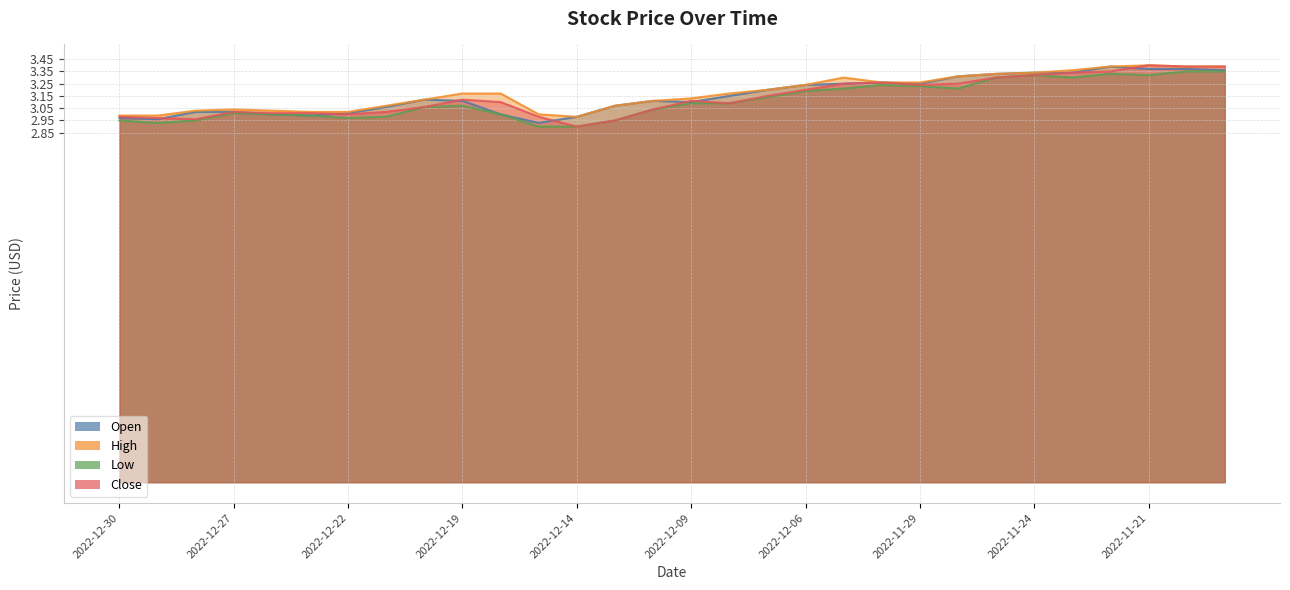

What is the maximum value for Low?

3.4